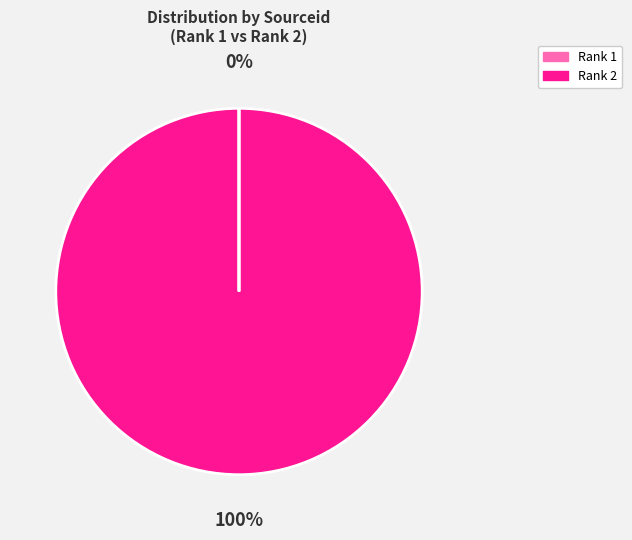

To the nearest percent, what is the average slice percentage?

50%